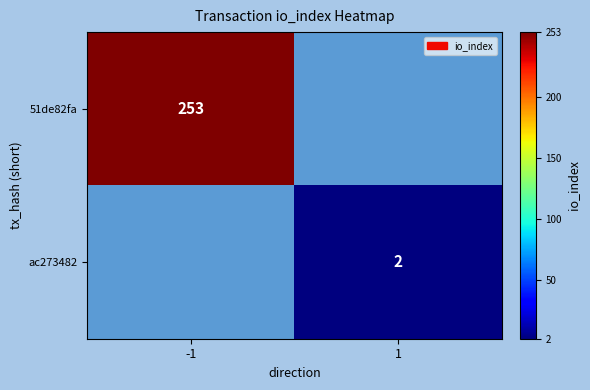

At how many categories does at least one series exceed 186?

1